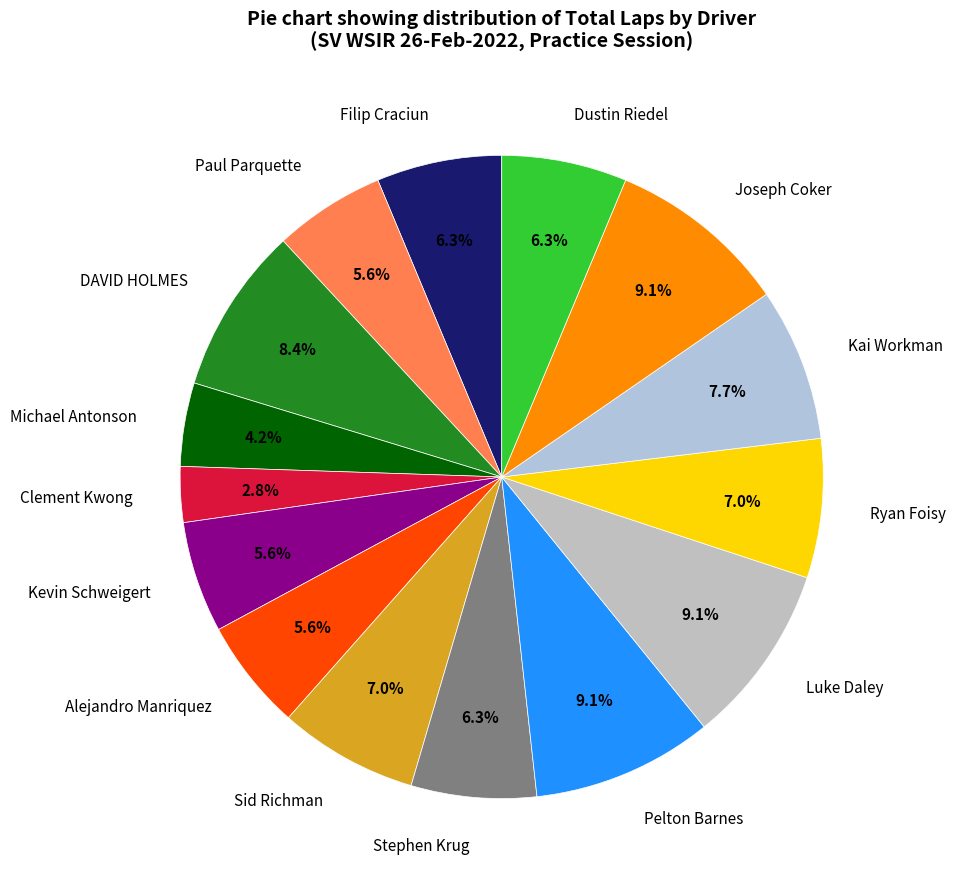

Combined, what portion of the pie is Stephen Krug and Michael Antonson?

10.5%